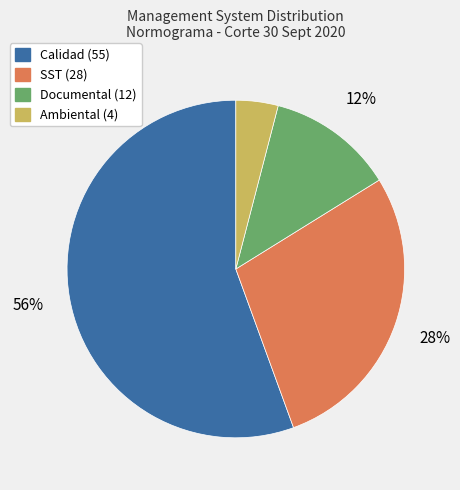

To the nearest percent, what is the average slice percentage?

25%